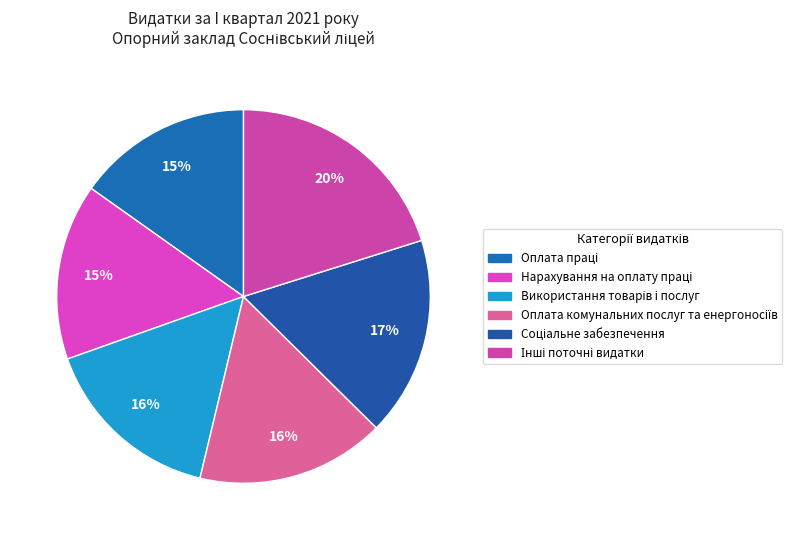

Rank the categories by value from lowest to highest.

Оплата праці, Нарахування на оплату праці, Використання товарів і послуг, Оплата комунальних послуг та енергоносіїв, Соціальне забезпечення, Інші поточні видатки